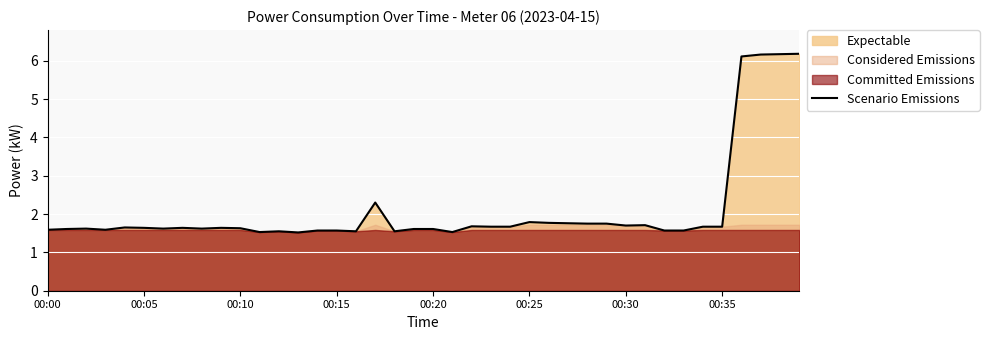

True or false: the data shows 1.6 at 18.

True